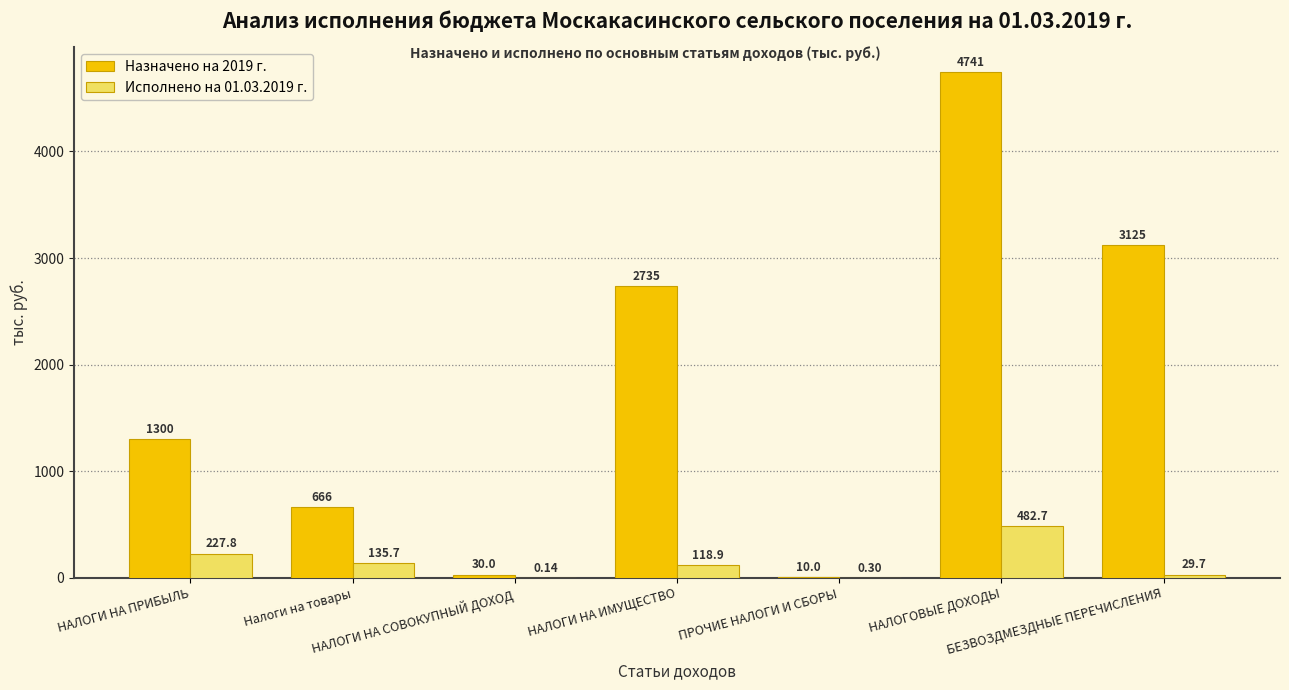

Count the number of categories in the chart.

7